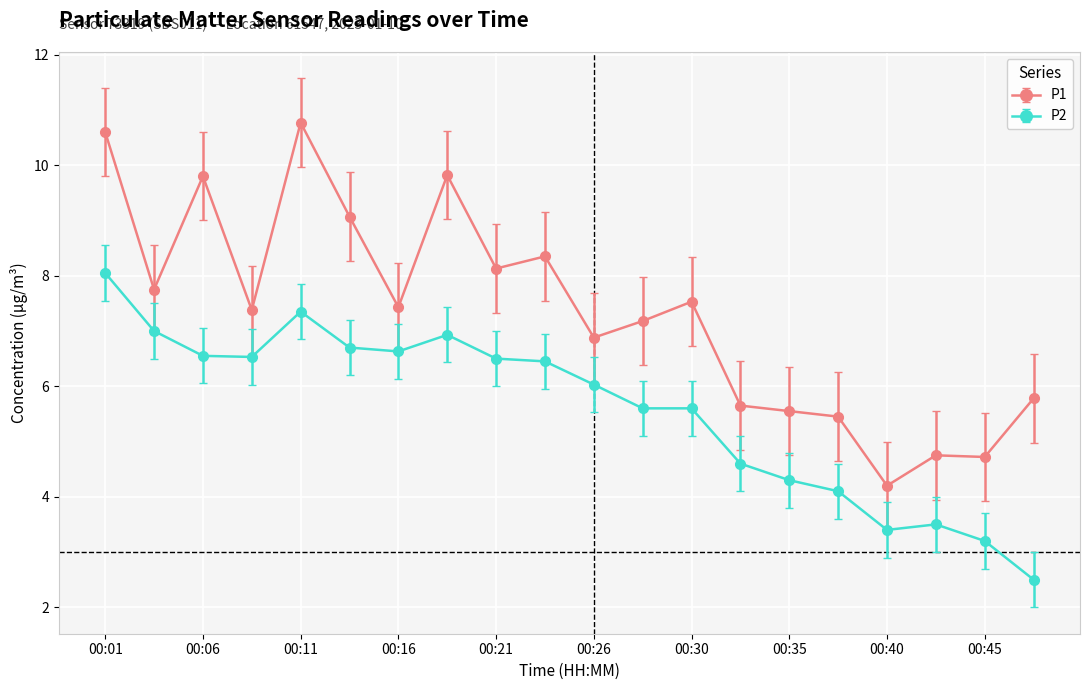

What is the value of the P1 point at the 6th from the left?

9.1